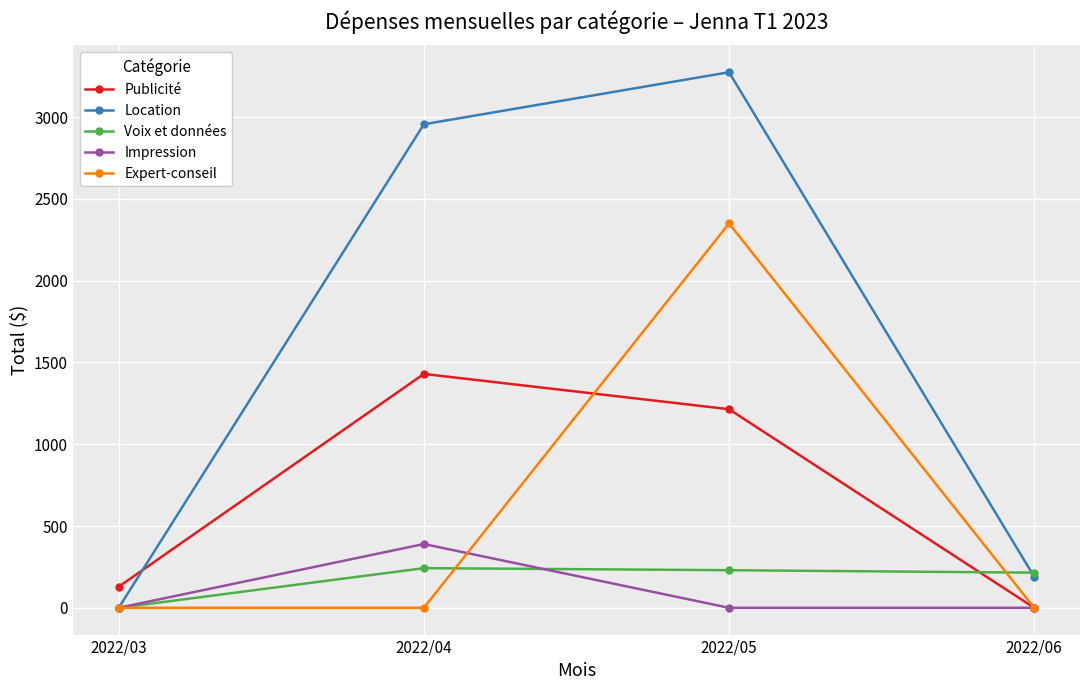

Which series has the widest spread of values?

Location